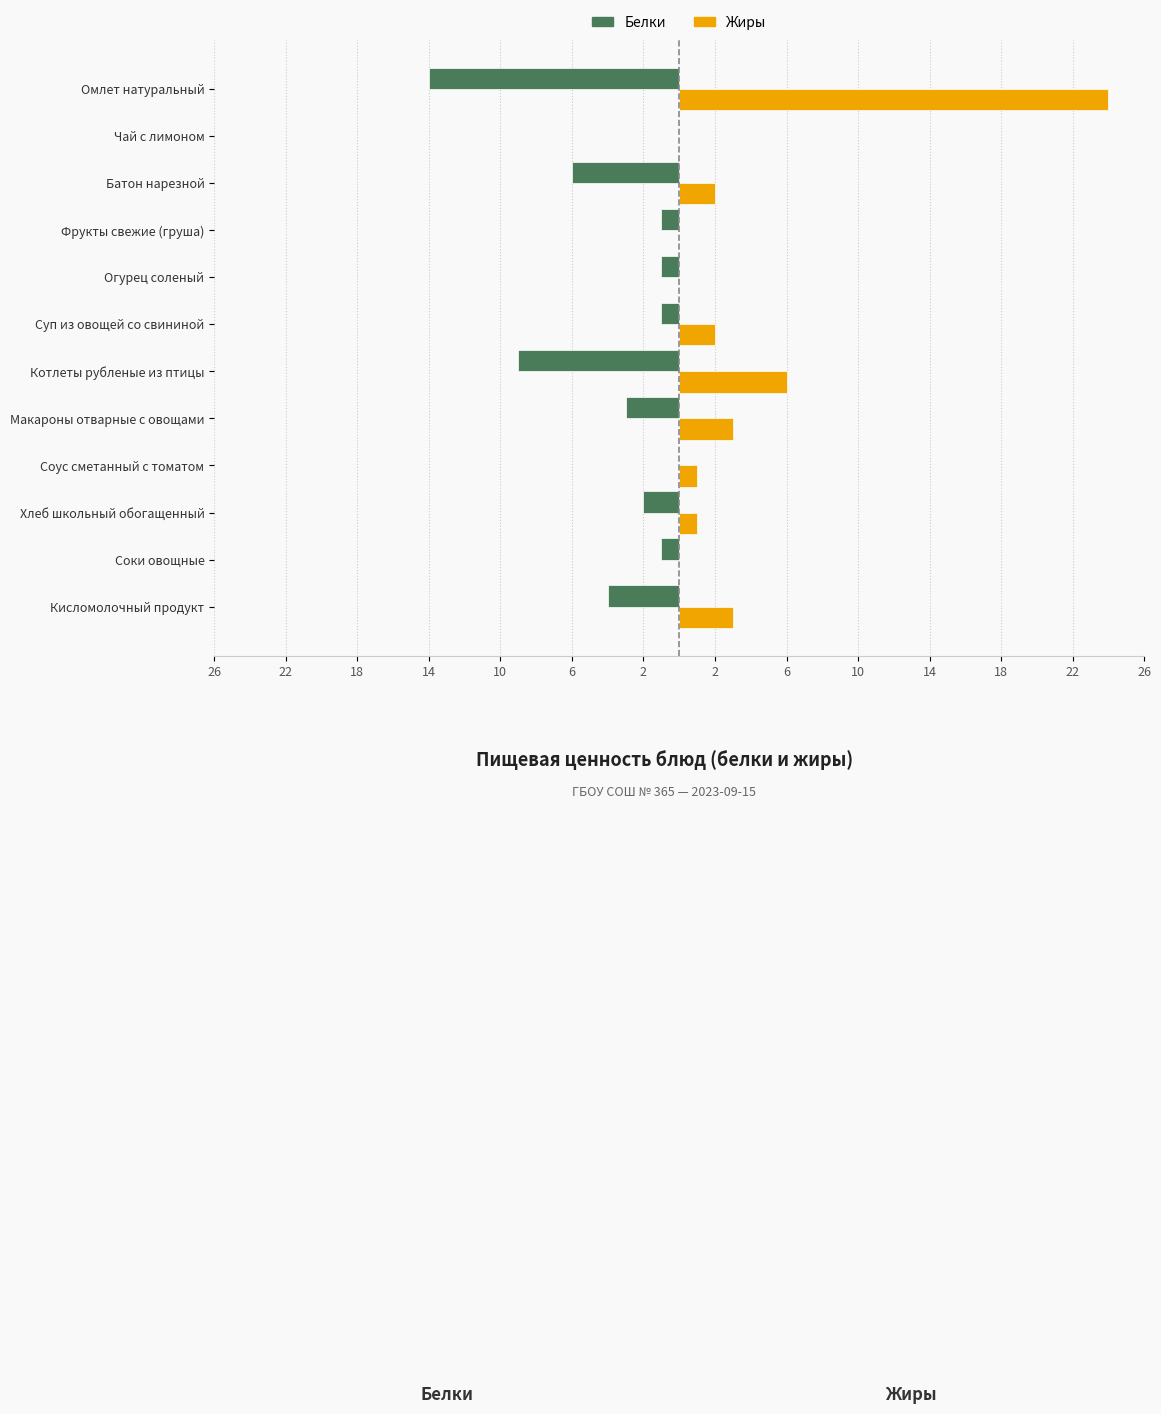

What are all the series names shown in the legend?

Белки, Жиры